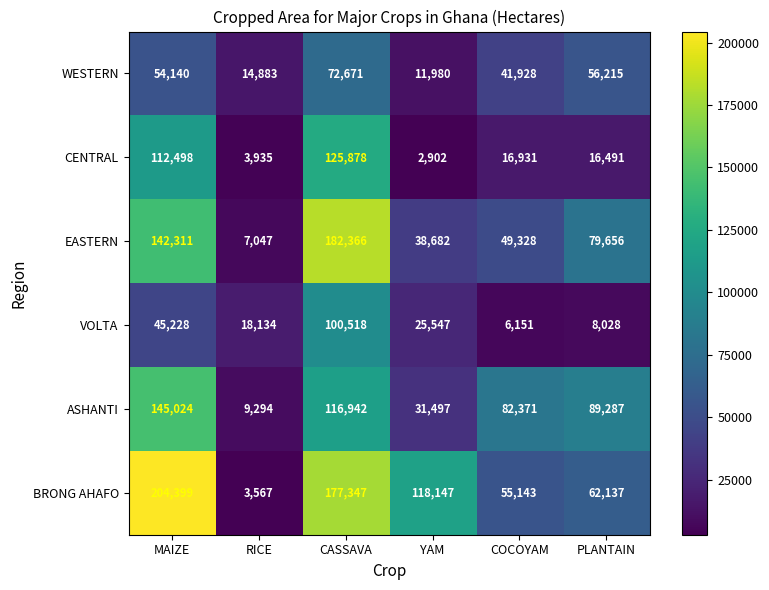

What is the sum of all ASHANTI values?

474415